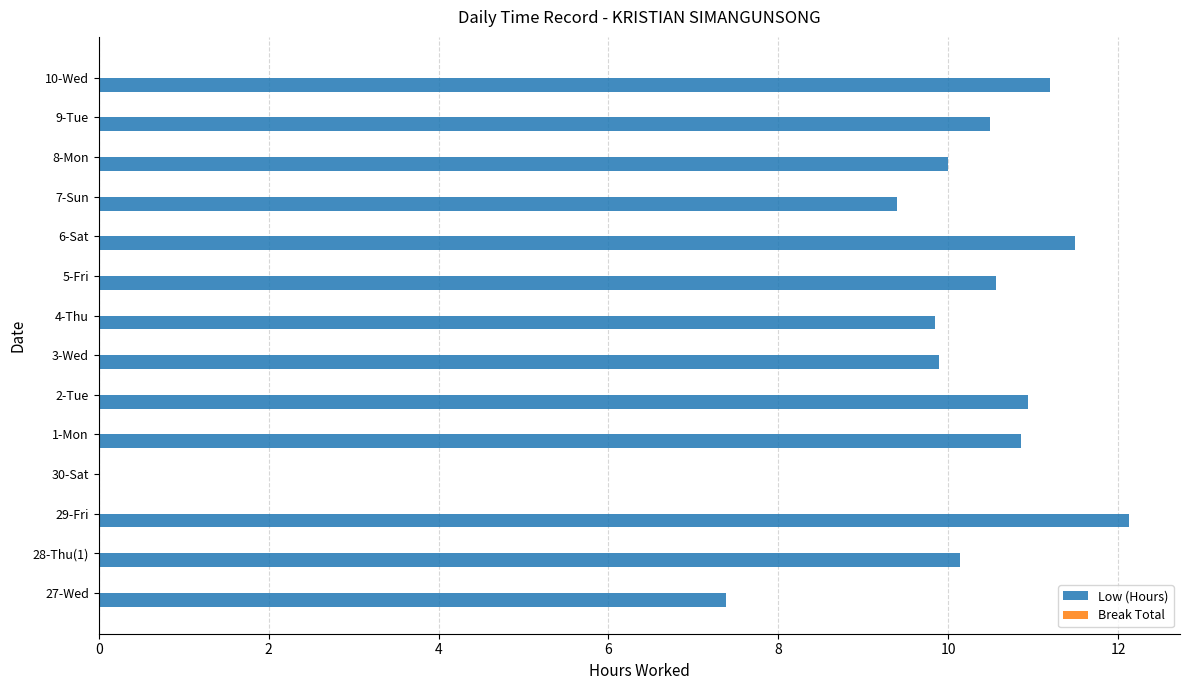

At which label is the value closest to 6?

27-Wed